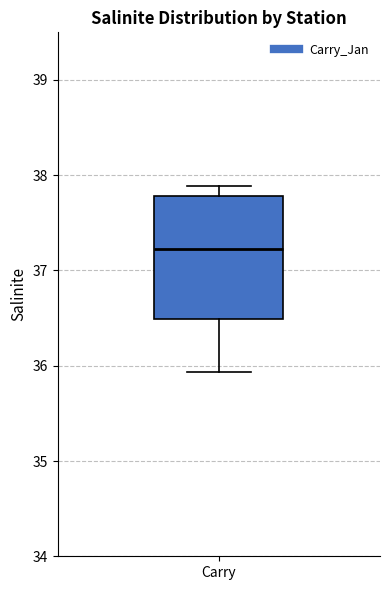

Where is the lower edge of the box for Carry on the y-axis? The values are not printed on the chart, so give them approximately, as read against the axis.

36.5